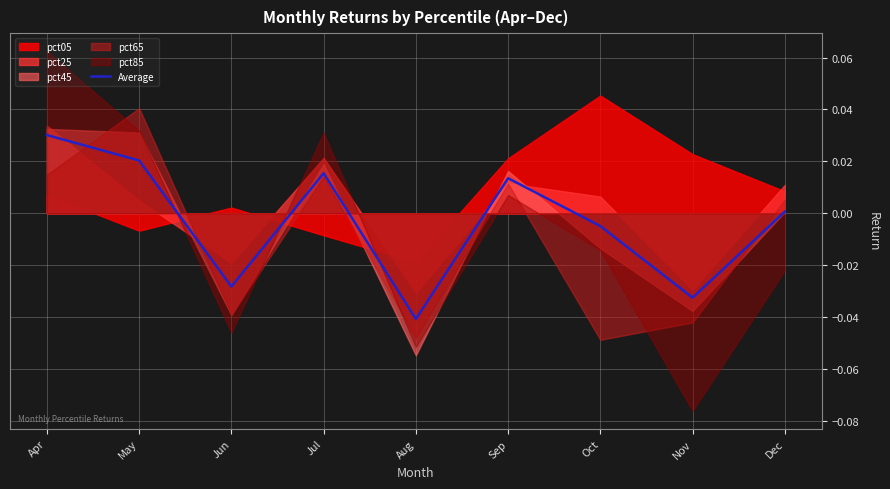

True or false: the data shows -0.0 at Oct.

False